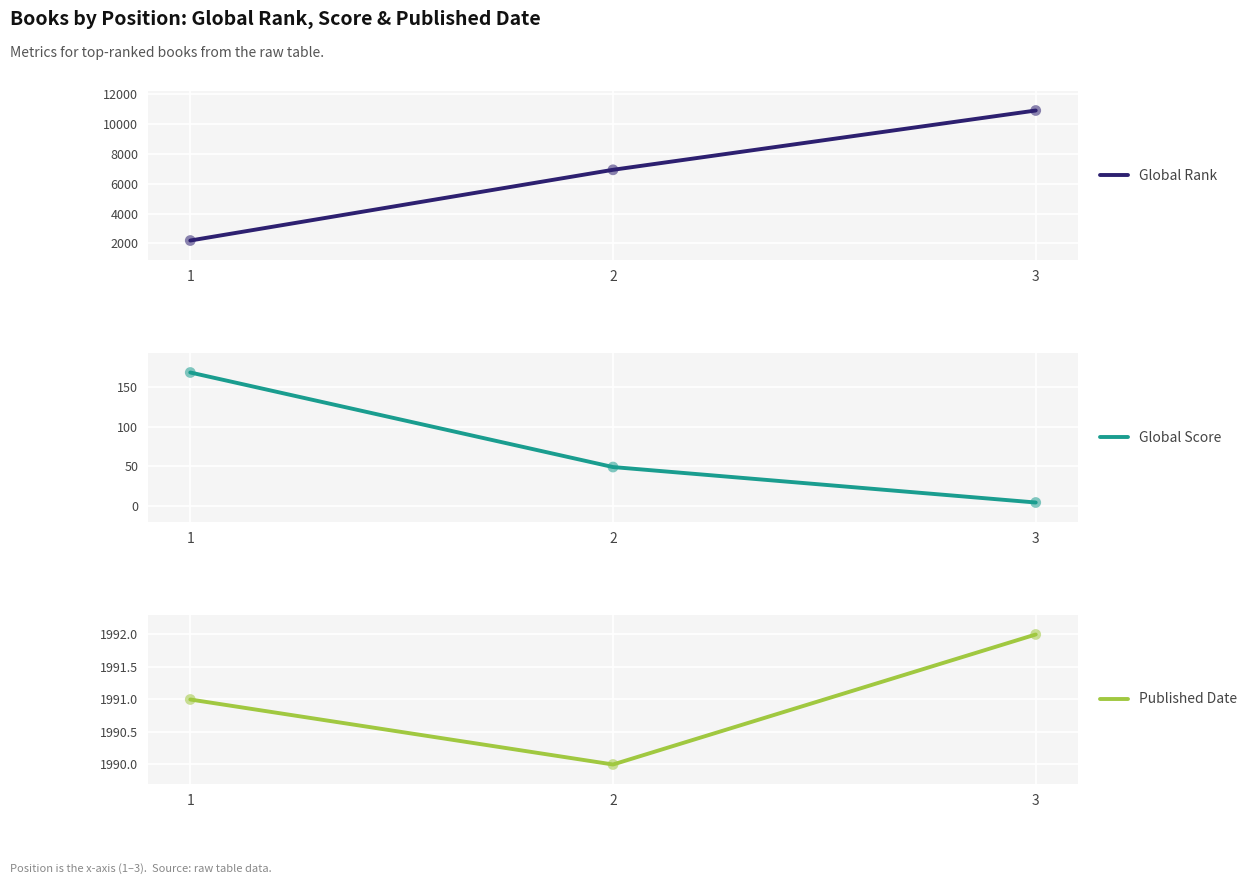

At which category is the sum across all series the highest?

3